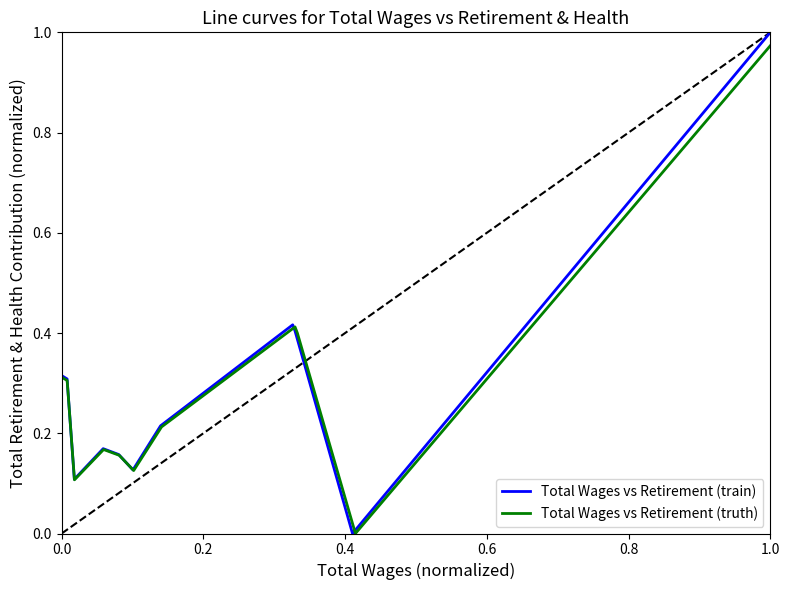

Does the chart have visible grid lines?

No